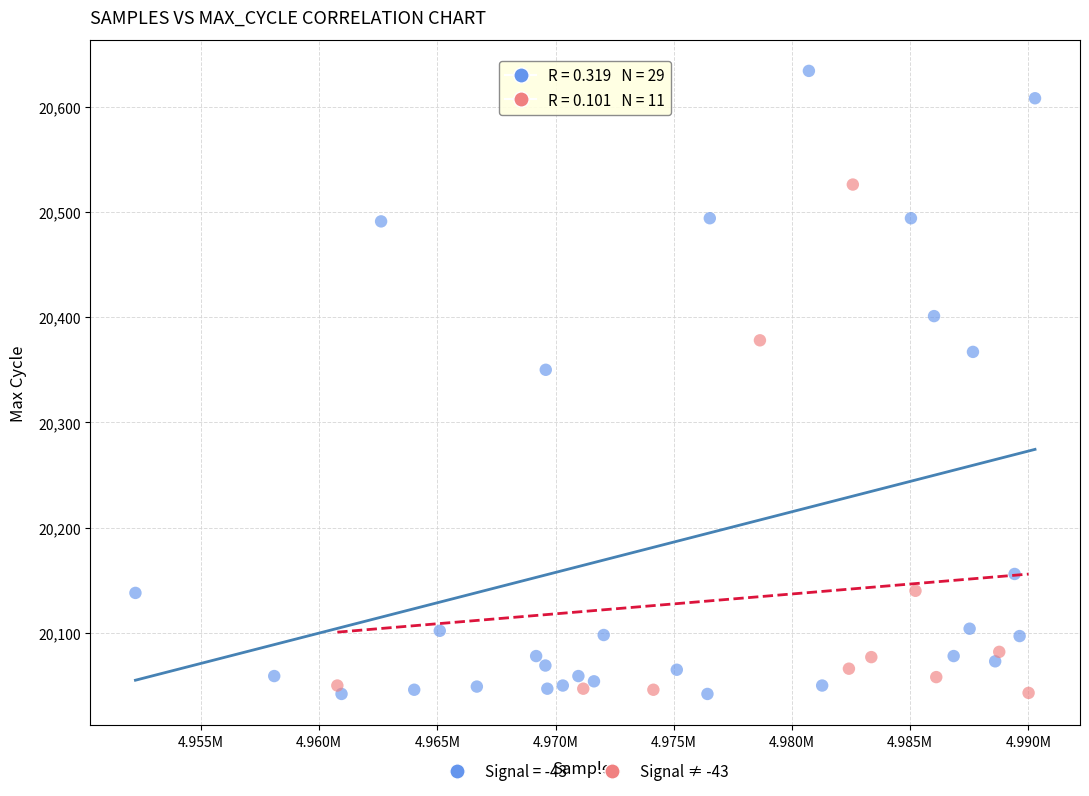

Which series has the largest Y range (max minus min)?

Signal = -43